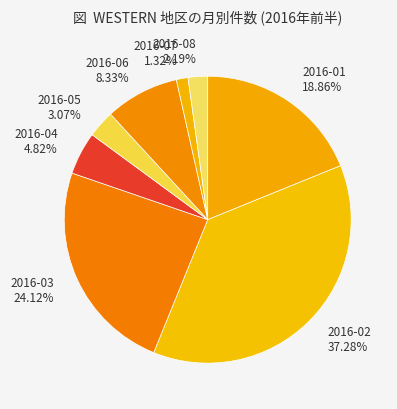

What is the smallest slice in the pie chart?

2016-07